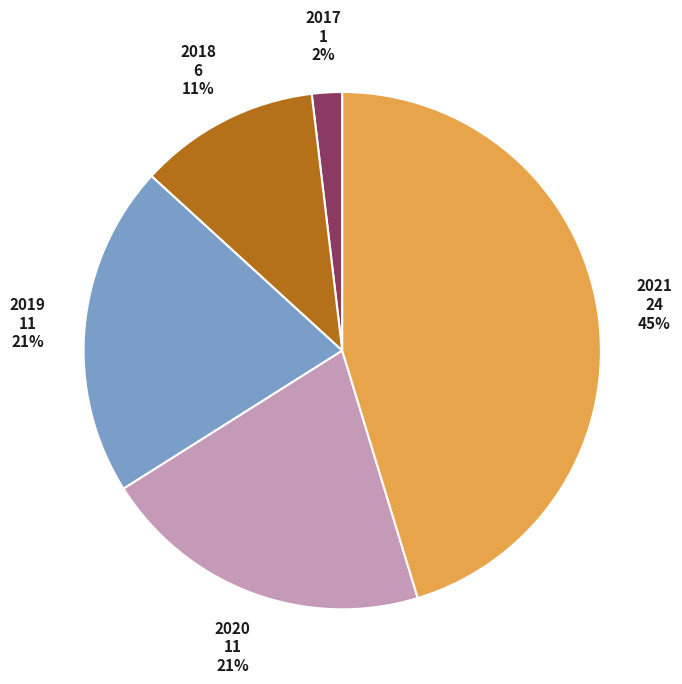

How many slices are in this pie chart?

5